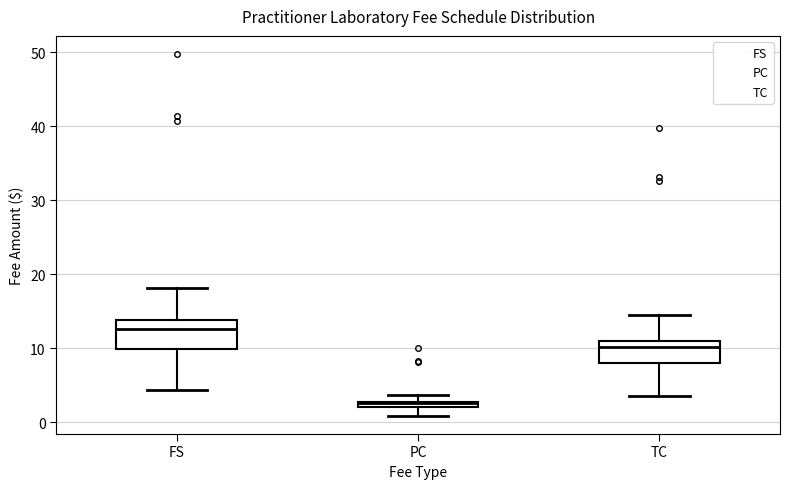

Which box's median line is the highest?

FS